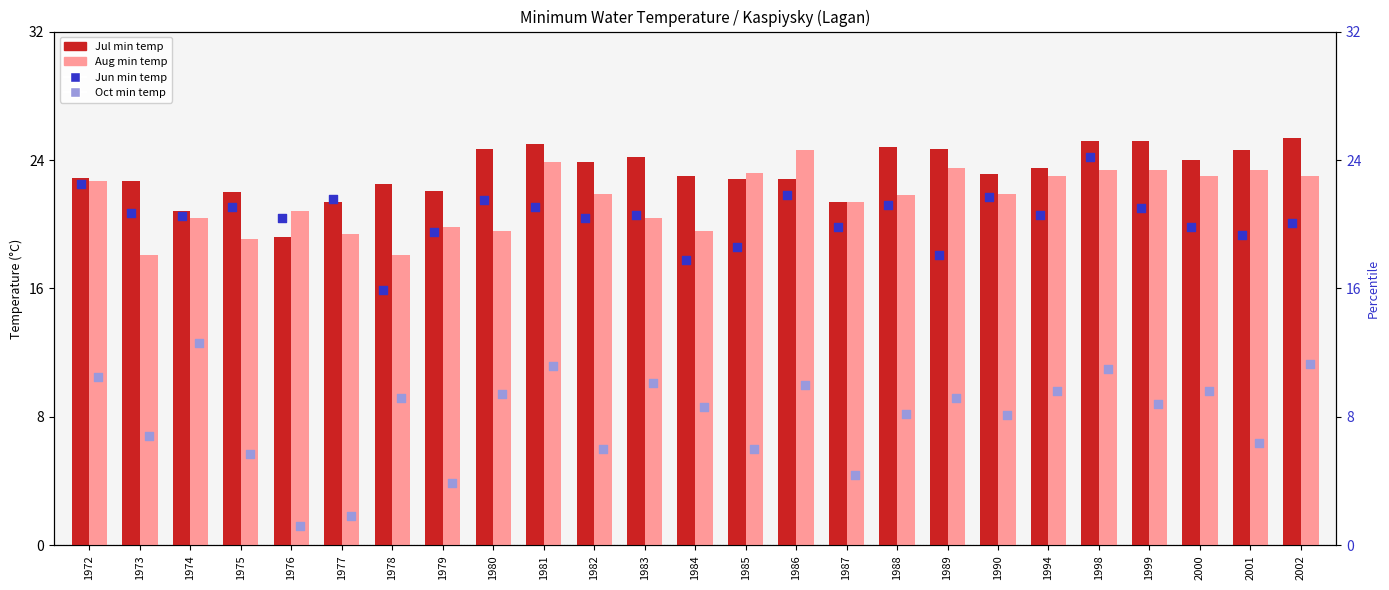

Which series reaches the minimum Y coordinate?

Oct (col_10)